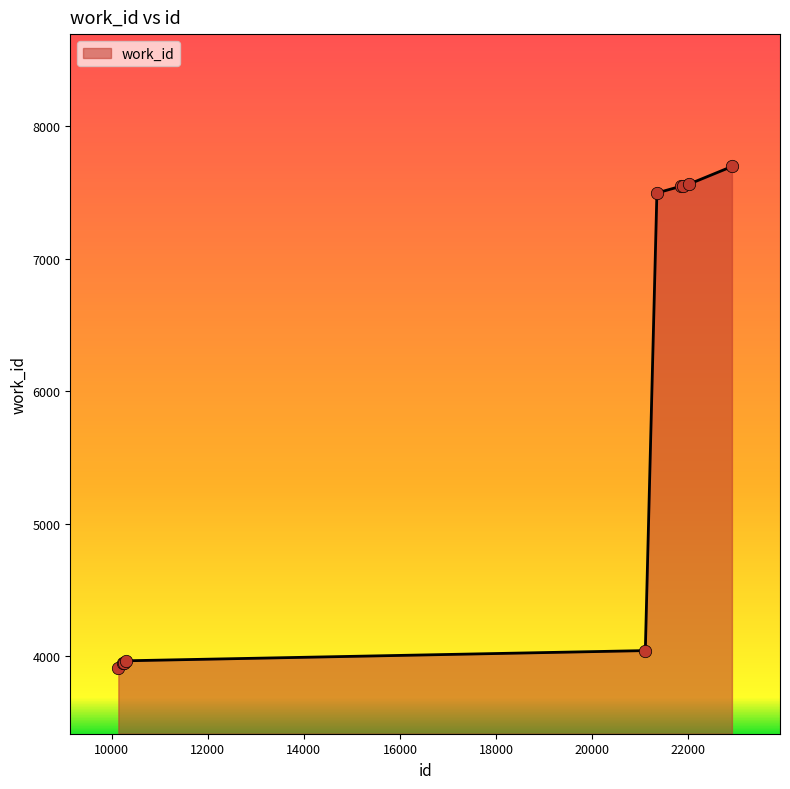

What is the greatest value displayed?

7697